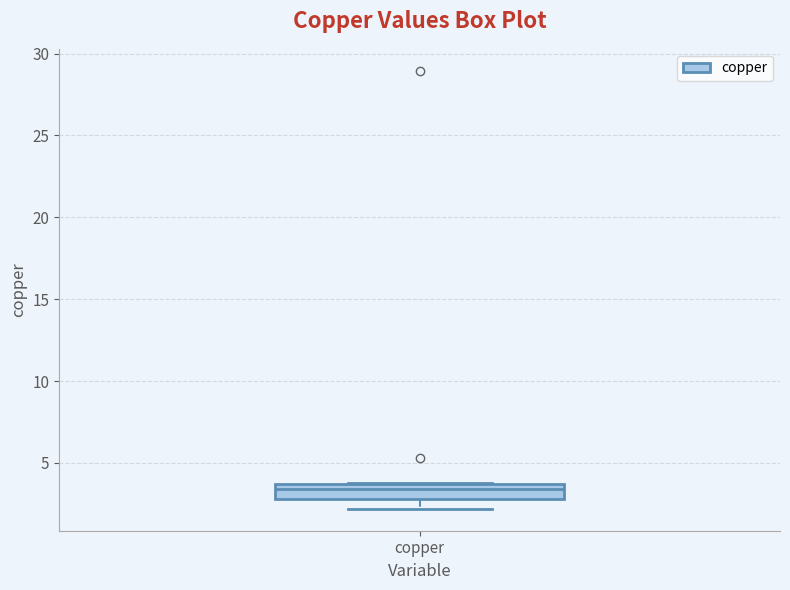

Transcribe this box plot: give where the median line is, the range the box spans, and where the two whiskers end, as read against the y-axis. The values are not printed on the chart, so give them approximately, as read against the axis.

median 3.5 (just below the box's upper edge), box 3.0 to 3.5, whiskers 2.0 to 4.0